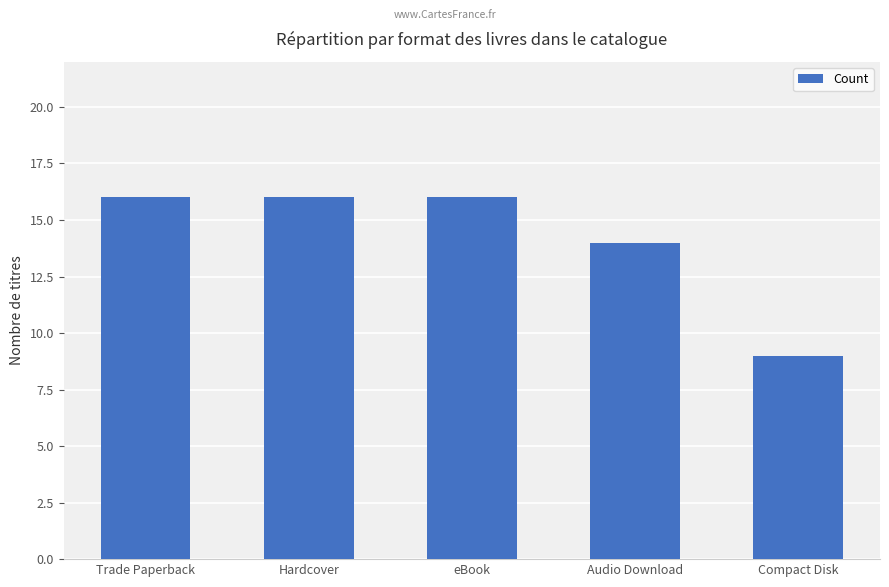

How many categories are shown in the chart?

5